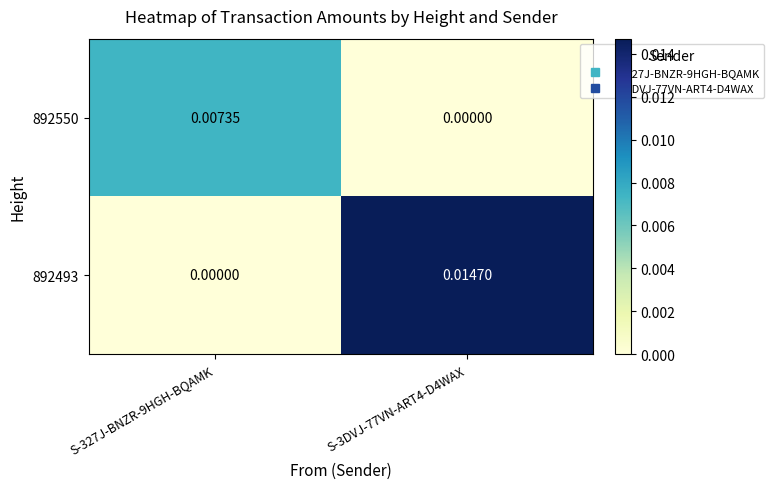

At how many categories does at least one series exceed 0?

2